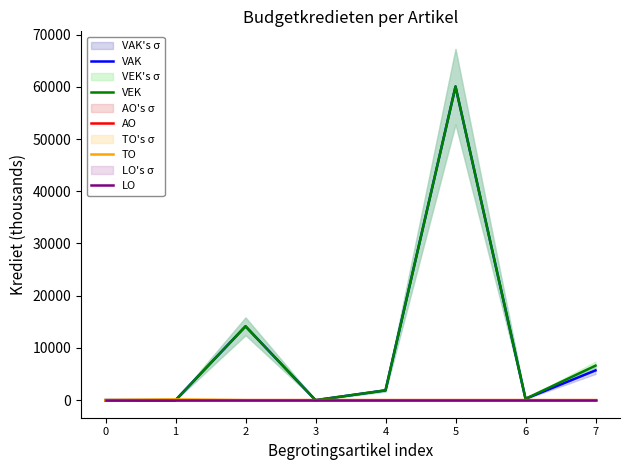

Reading left to right, list all the values displayed in this chart.

VAK: 0	0	14144	0	1875	60059	260	5699
VEK: 0	0	14144	0	1875	60059	260	6608
AO: 3	0	0	0	0	0	0	0
TO: 0	144	0	0	0	0	0	0
LO: 0	0	0	0	0	0	0	0